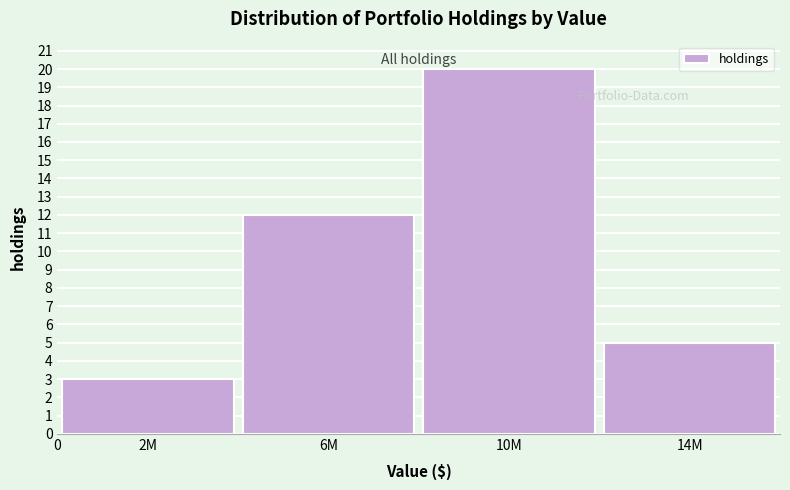

Reading left to right, extract all data points from this chart.

2M=3	6M=12	10M=20	14M=5